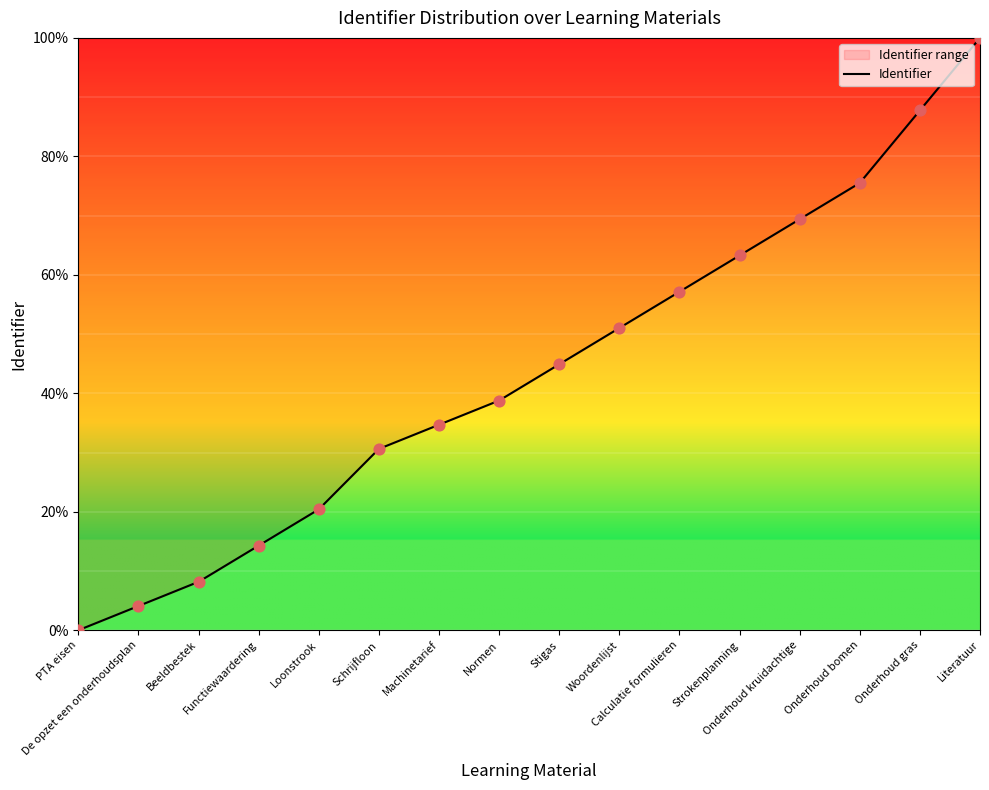

What is the ratio of the value at Literatuur to the value at Stigas?

2.2